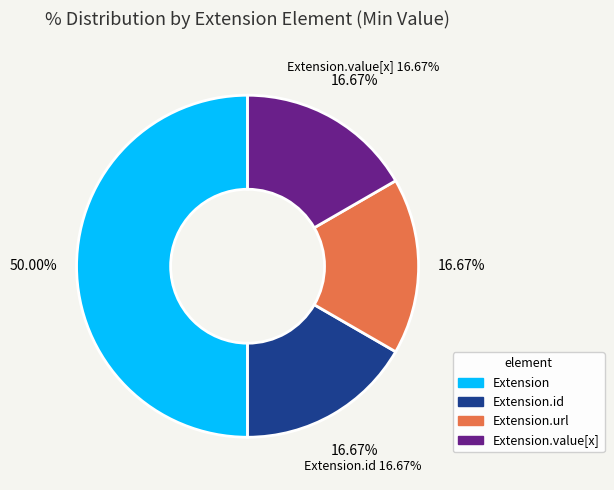

To the nearest percent, what is the average slice percentage?

25%